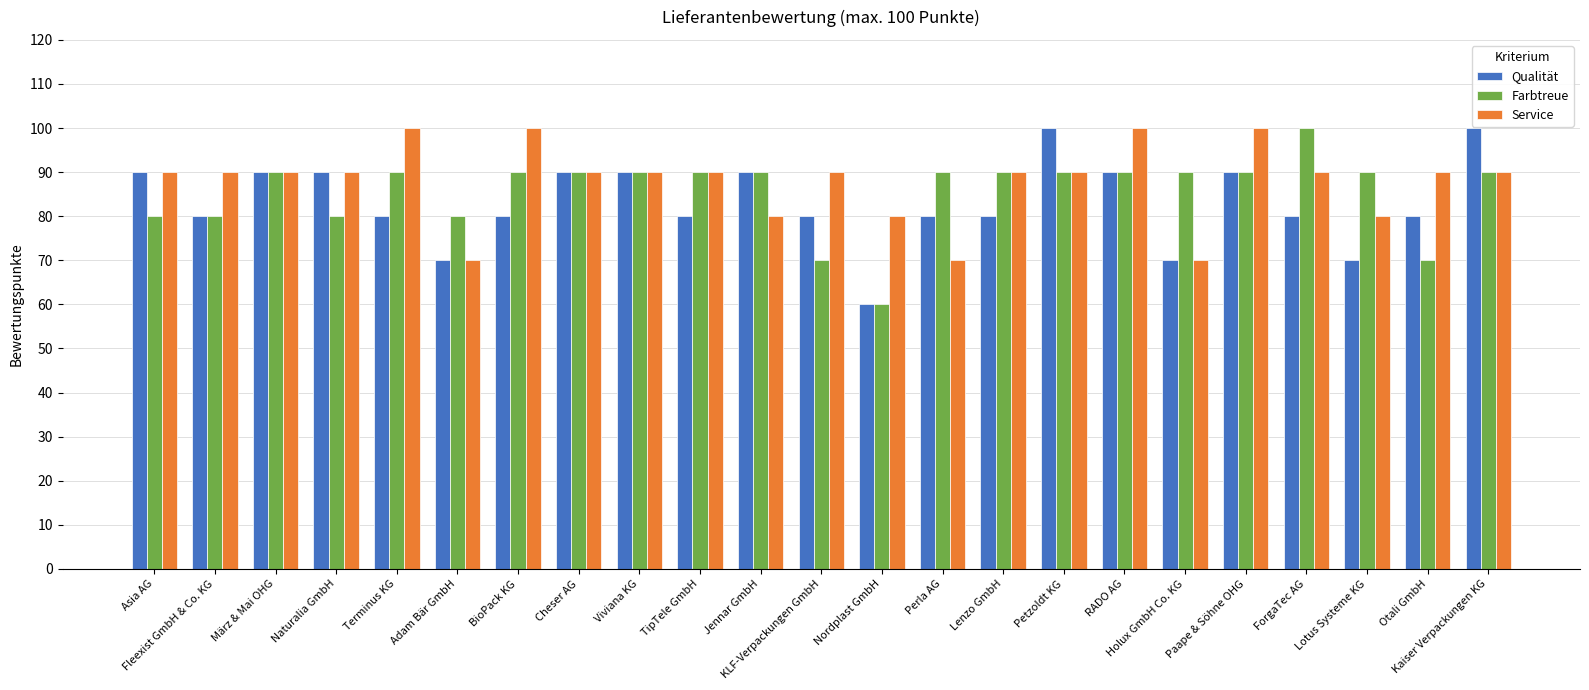

How many values in the Farbtreue series are below 90?

7